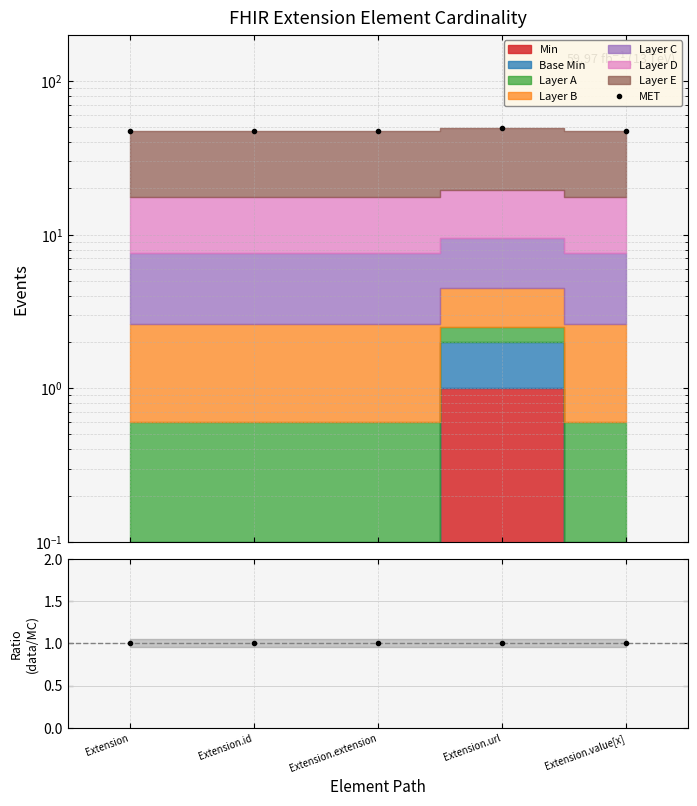

True or false: Ratio and MET cross at least once.

False